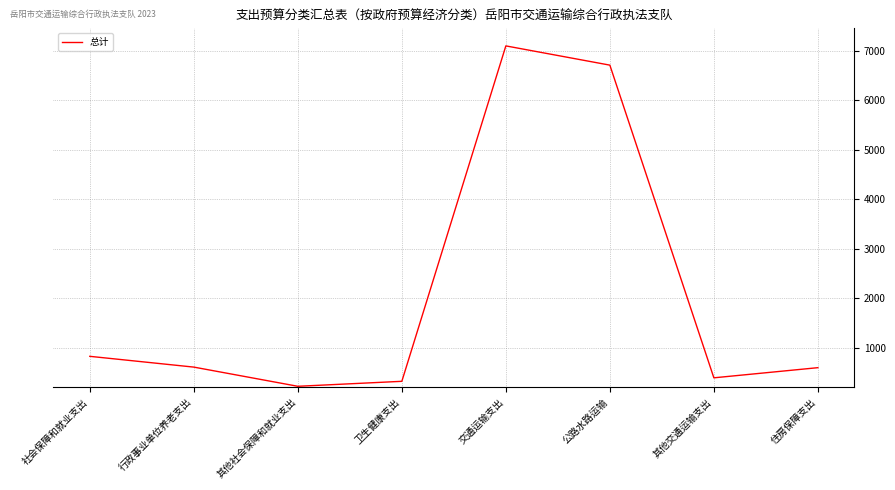

How many values are below 605?

4